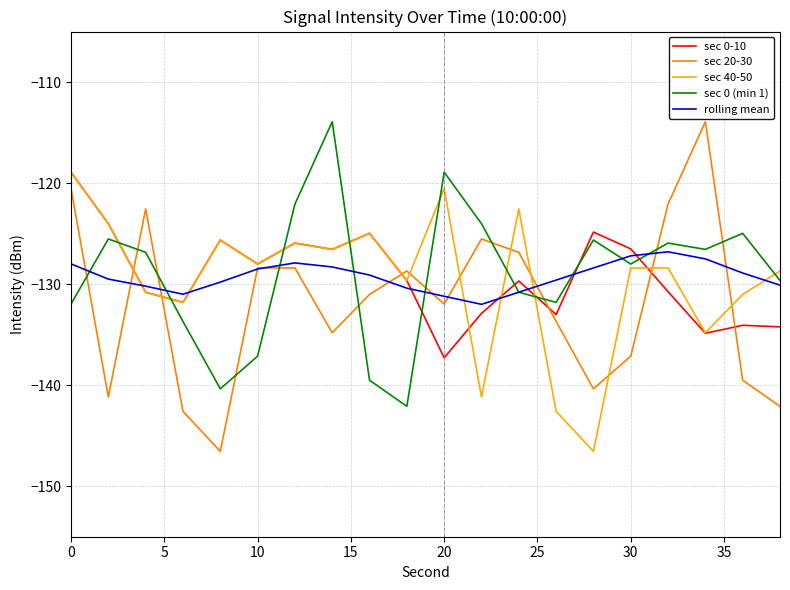

What is the greatest value displayed?

-113.9